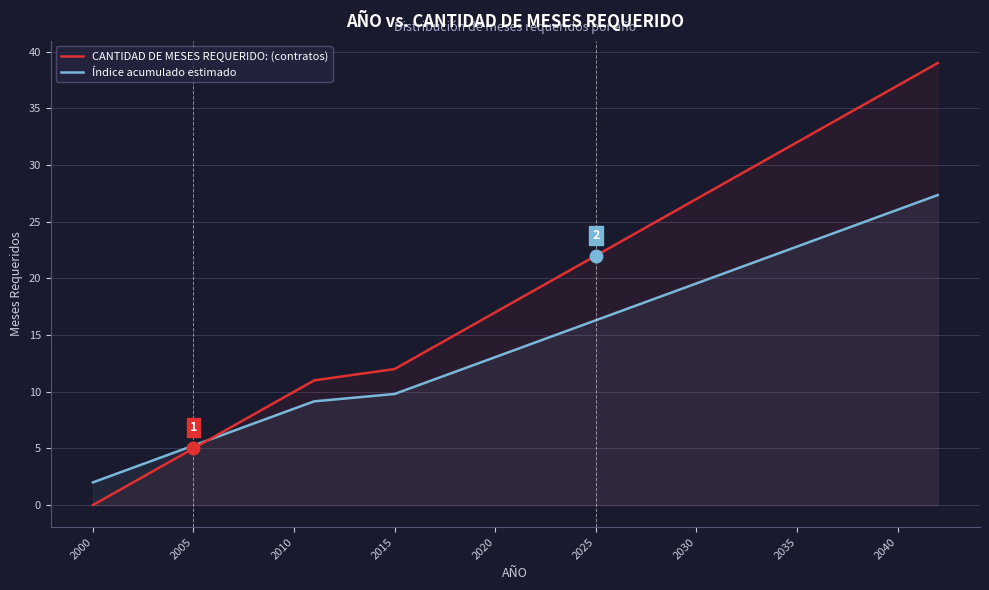

What is the average value of the Índice acumulado estimado series?

14.7